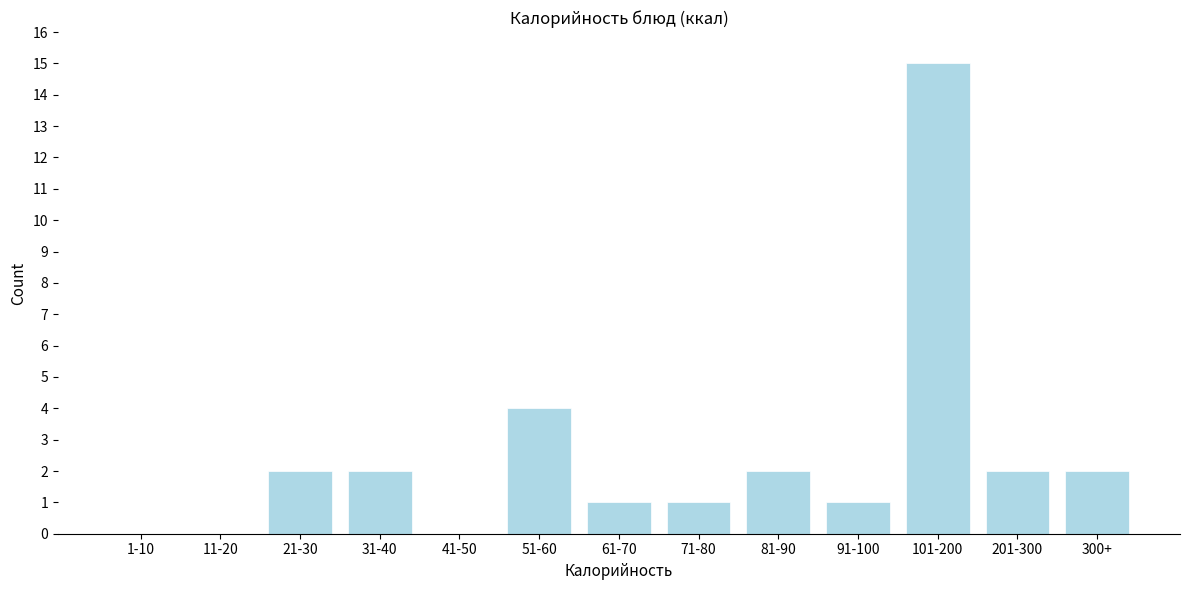

Reading right to left, list all the values displayed in this chart.

300+=2	201-300=2	101-200=15	91-100=1	81-90=2	71-80=1	61-70=1	51-60=4	41-50=0	31-40=2	21-30=2	11-20=0	1-10=0